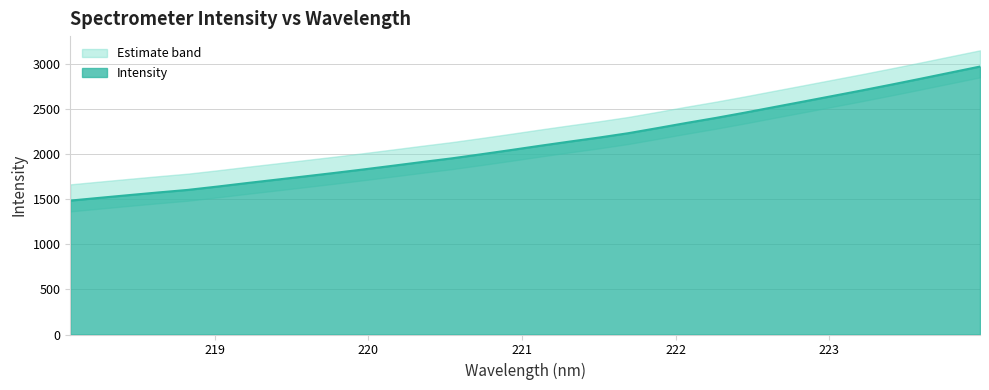

Does the chart display data point markers on the line(s)?

No